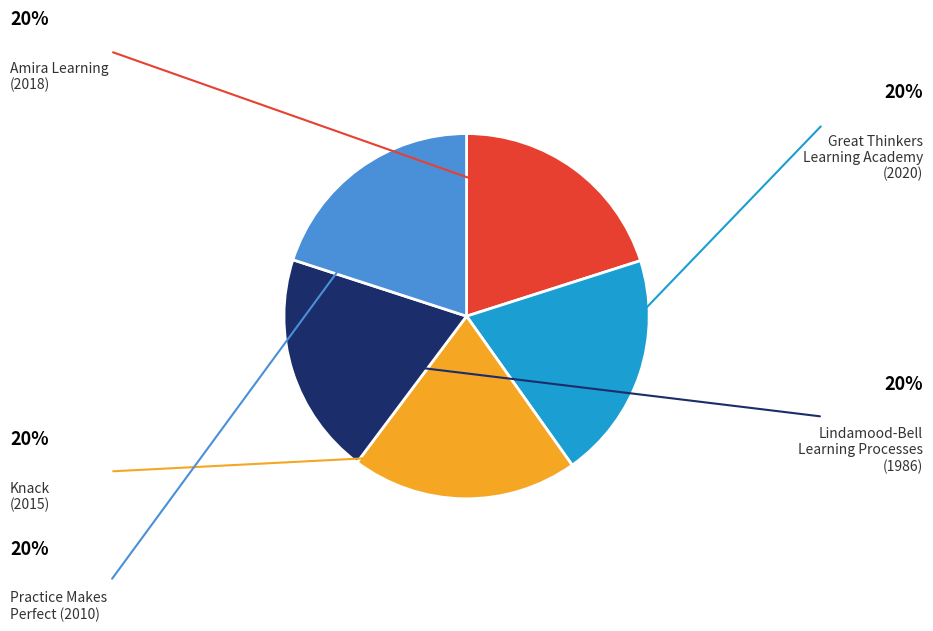

Do Practice Makes Perfect and Amira Learning together represent more than half of the pie?

No